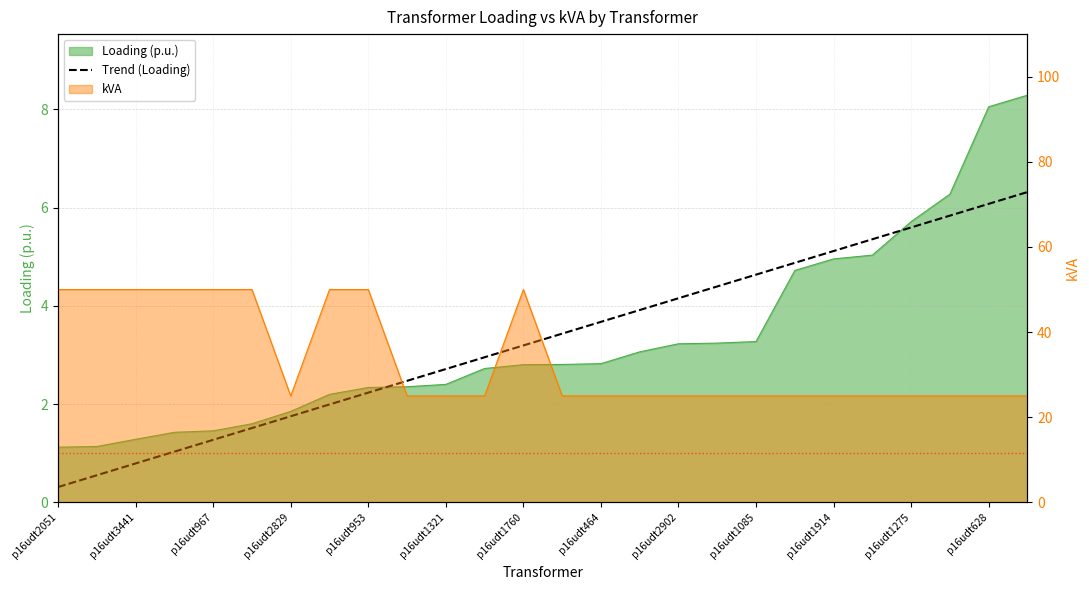

Reading left to right, extract all data points from this chart.

0.3	0.6	0.8	1.0	1.3	1.5	1.8	2.0	2.2	2.5	2.7	3.0	3.2	3.4	3.7	3.9	4.2	4.4	4.6	4.9	5.1	5.4	5.6	5.8	6.1	6.3